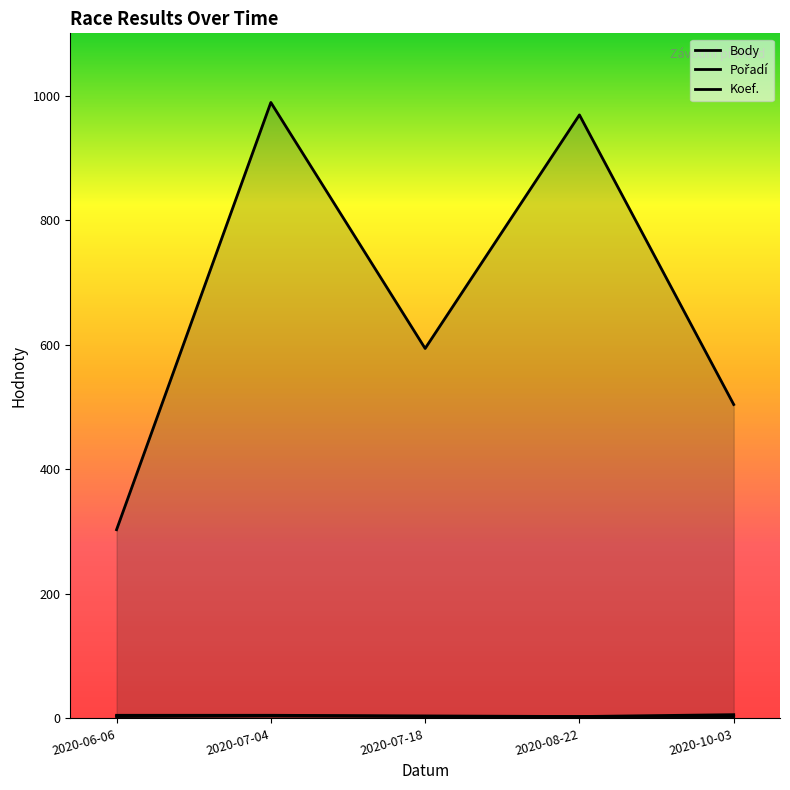

True or false: Pořadí has a value of 9 at 2020-10-03.

False